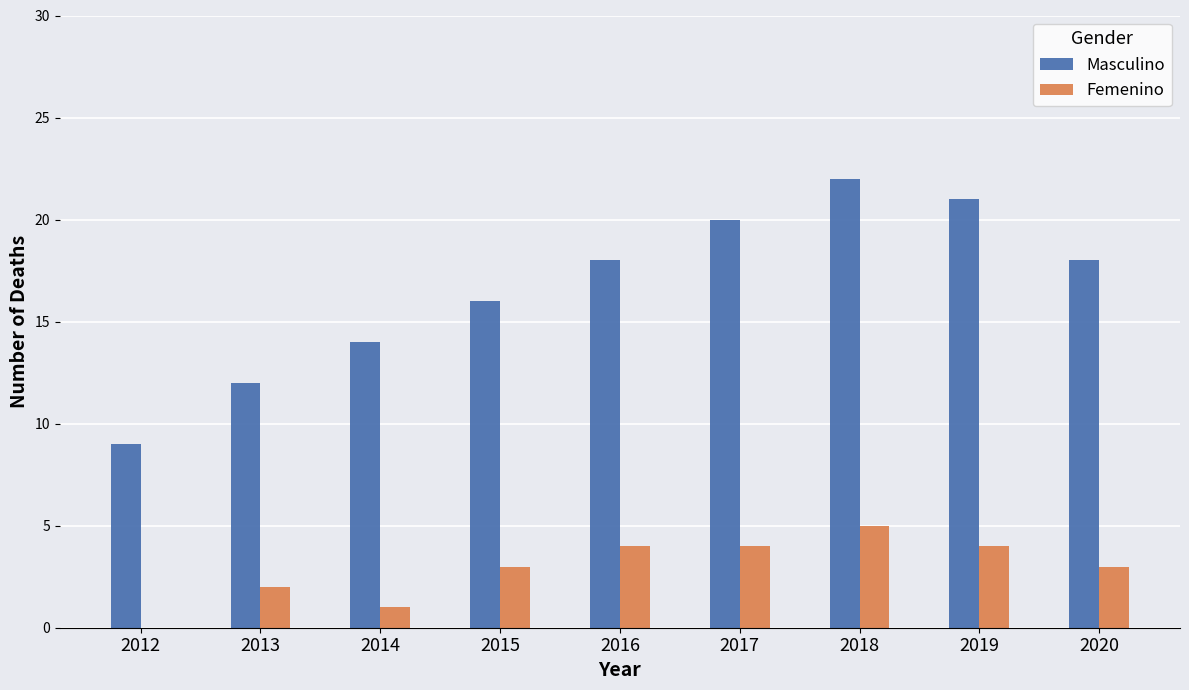

Is the value of Femenino at 2018 greater than the value of Masculino at 2020?

No